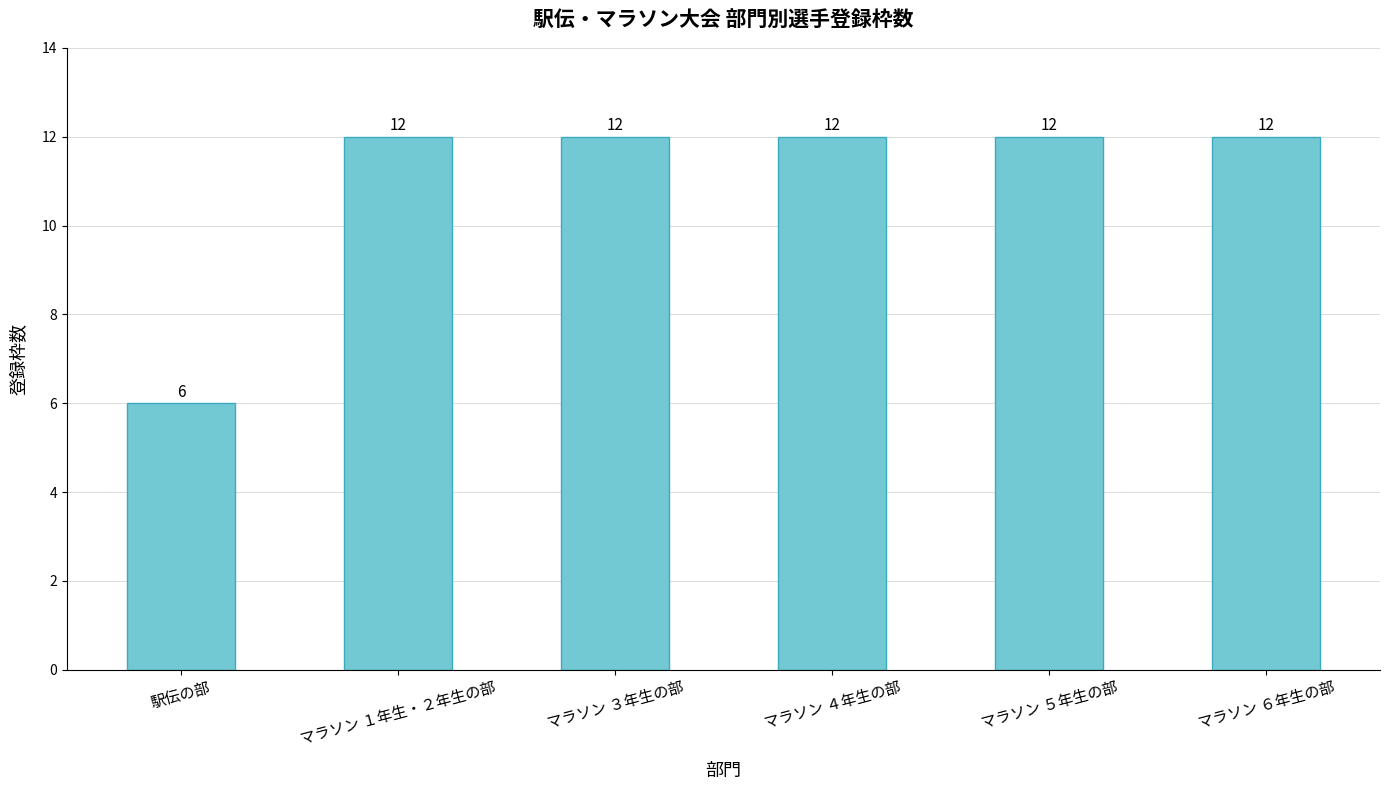

What is the sum of all values?

66